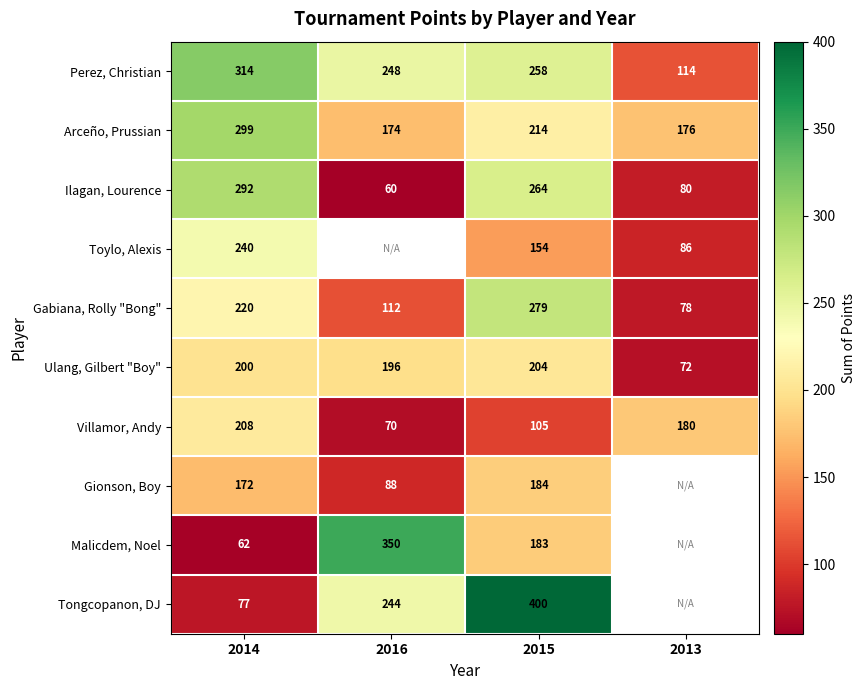

Where is Gabiana, Rolly "Bong" nearest to the value 178?

2014